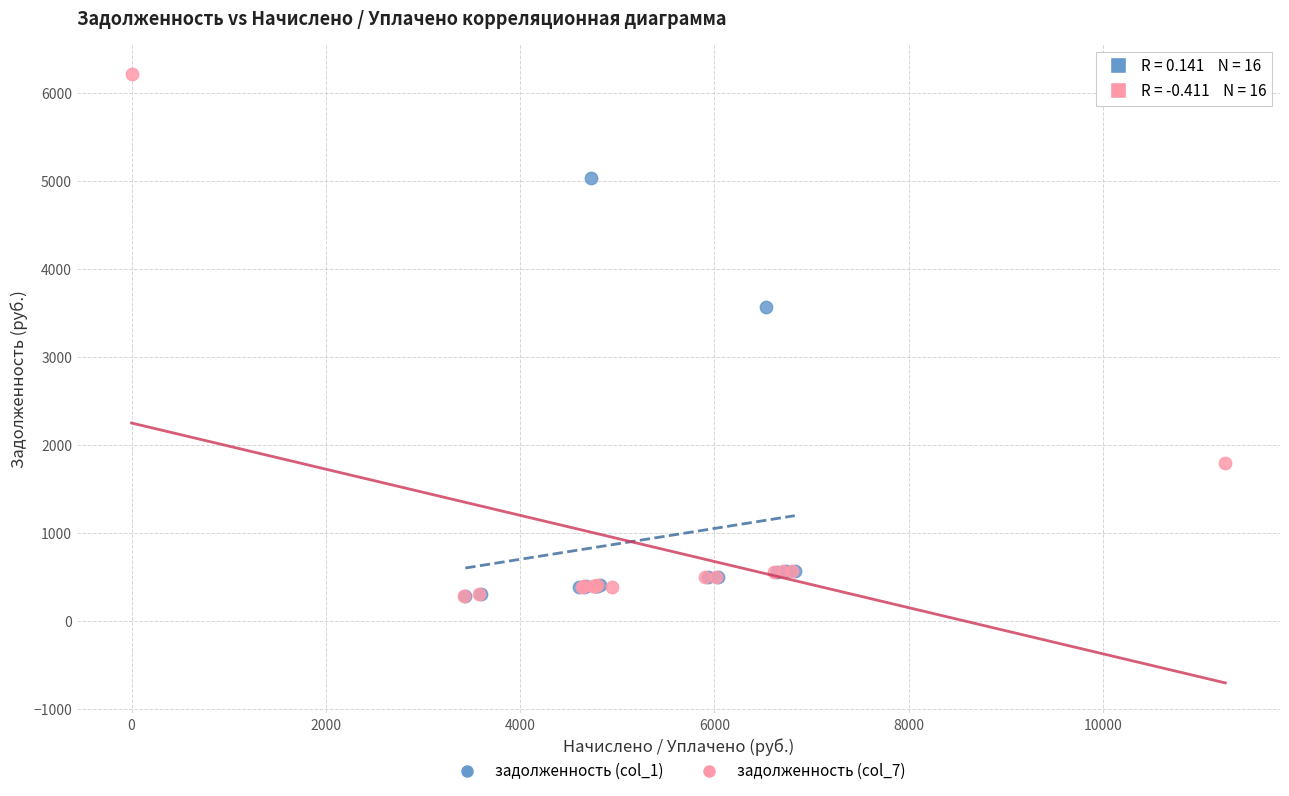

Which series has the widest spread of Y values?

задолженность (col_7)